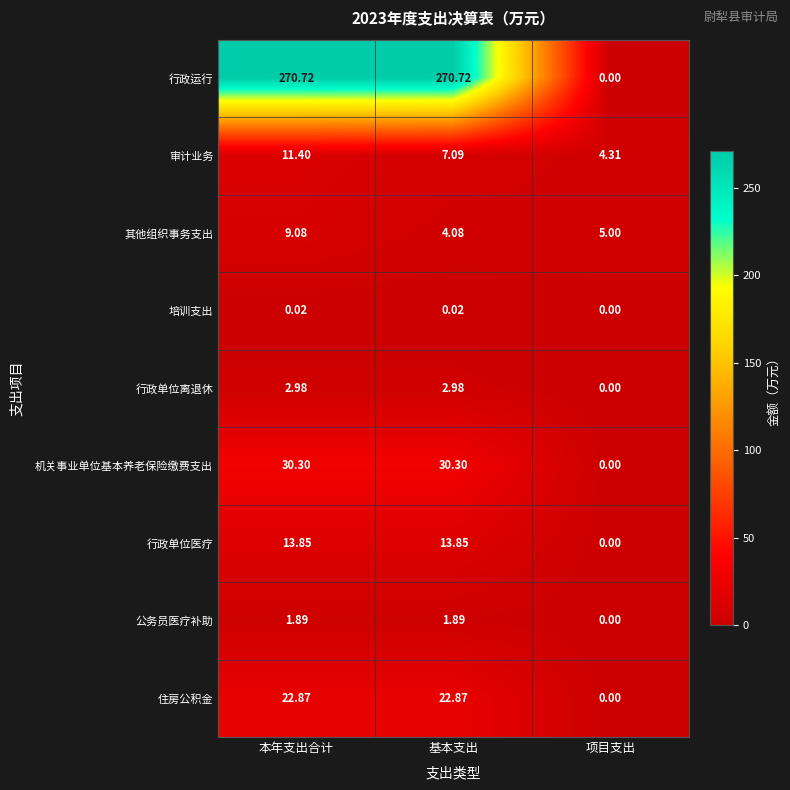

Which label corresponds to the smallest value in the chart?

项目支出